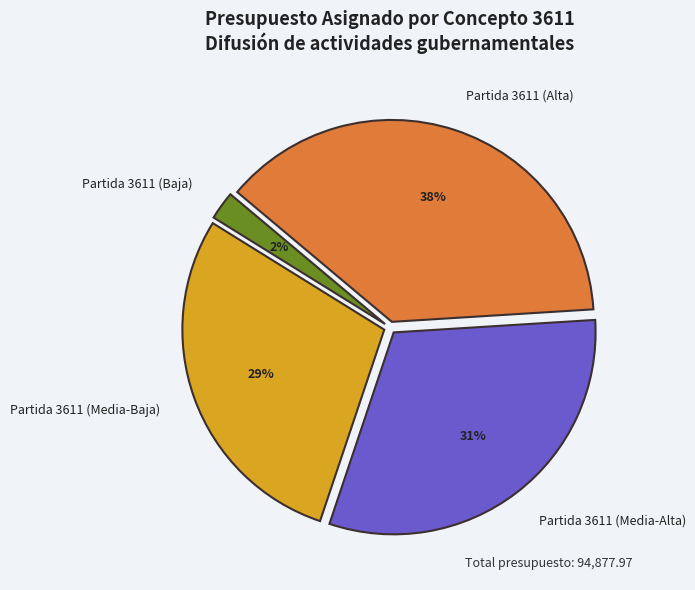

Count the number of slices in the pie.

4